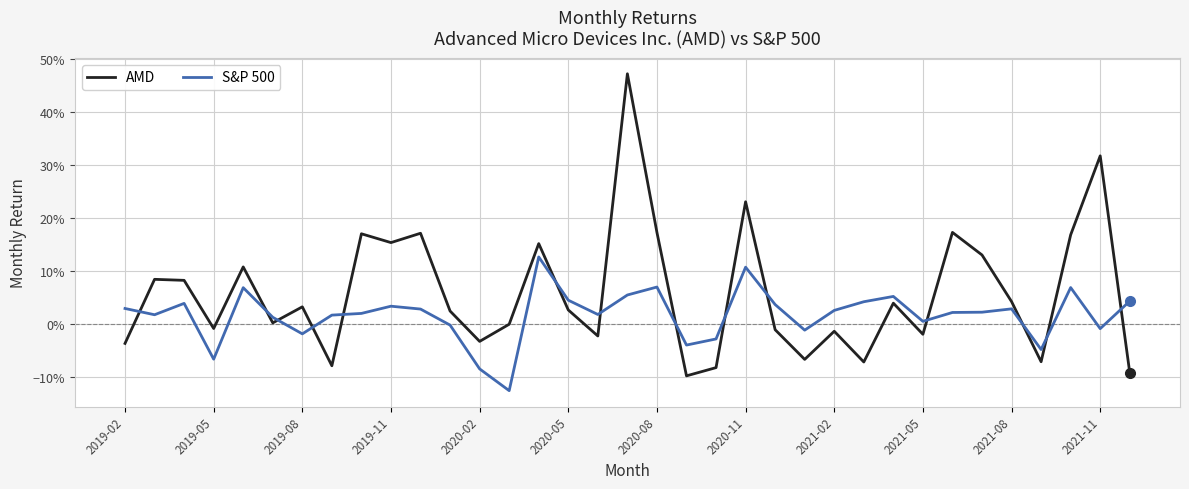

What are all the series names shown in the legend?

AMD, S&P 500